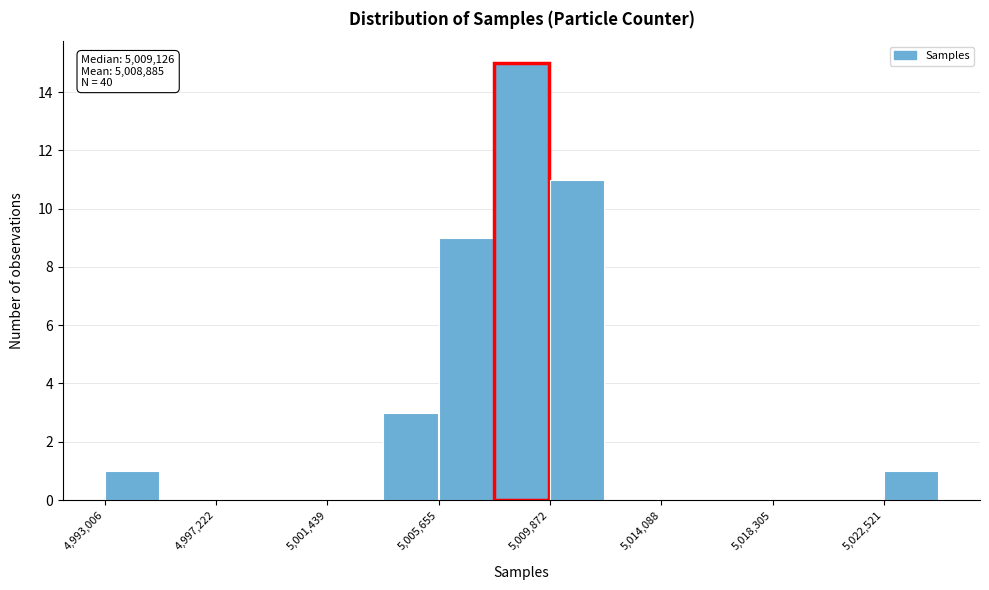

Which range on the x-axis has the tallest bar?

5008000 to 5010000